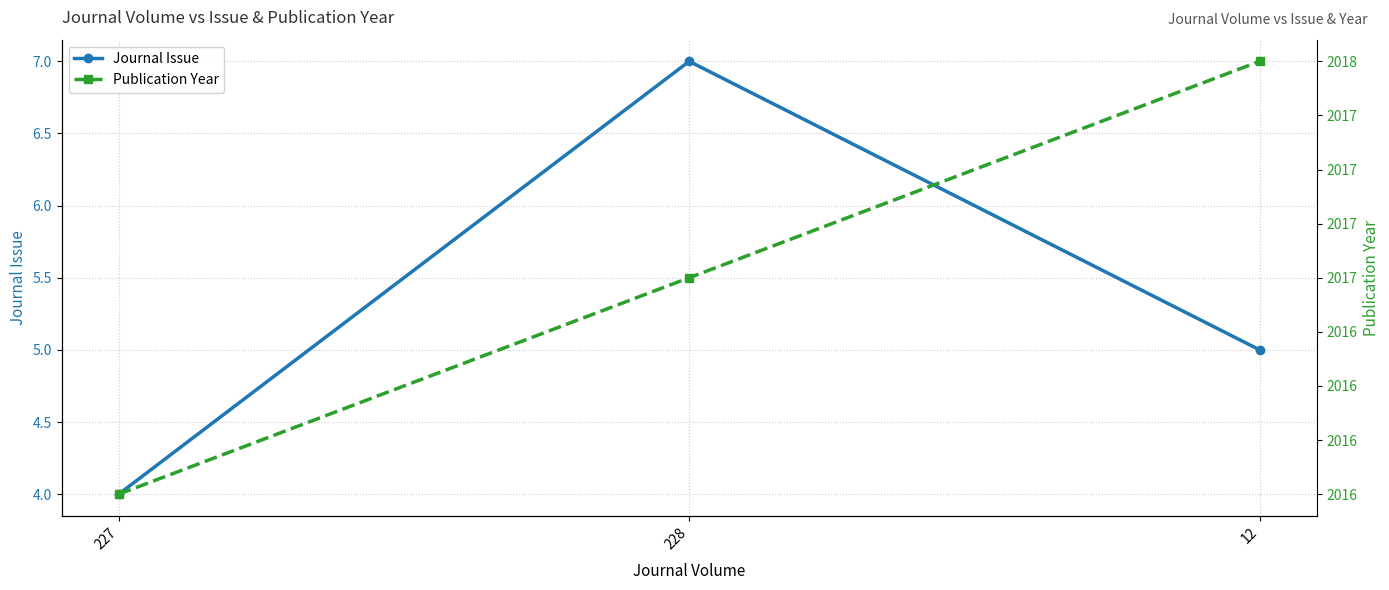

How many lines are shown in the chart?

2